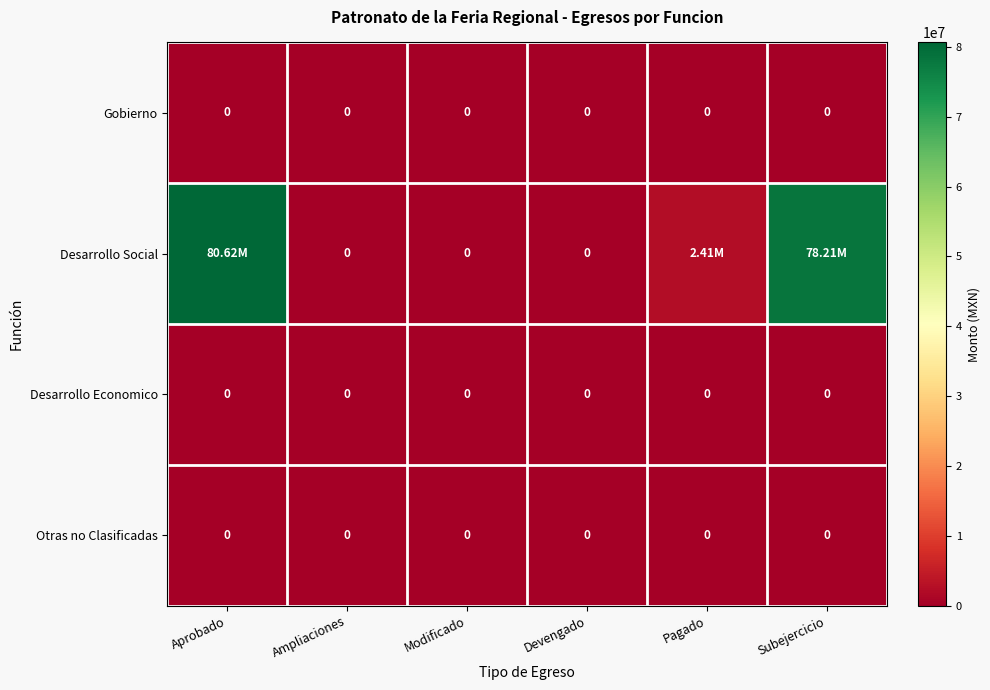

Rank the series at Subejercicio from lowest to highest value.

Gobierno, Desarrollo Economico, Otras no Clasificadas, Desarrollo Social